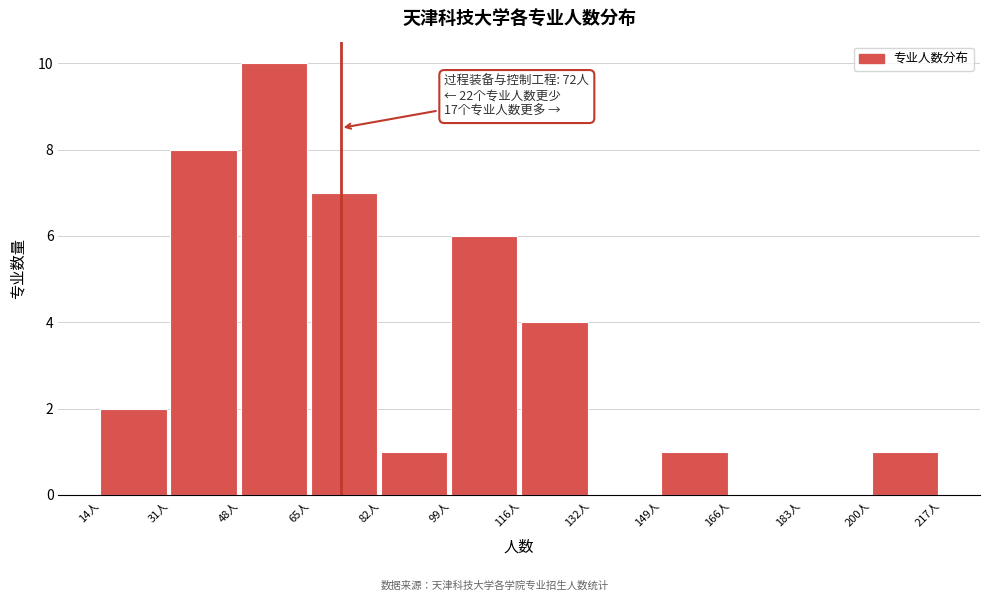

Over which range of the x-axis is the bar tallest?

48 to 64